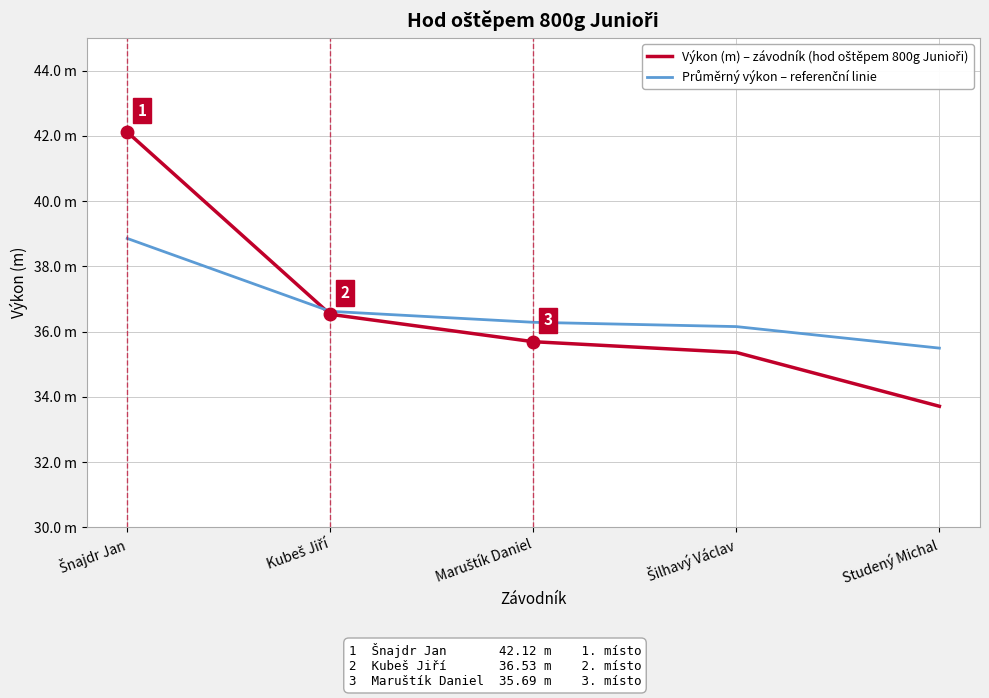

Is the value of Průměrný výkon – referenční linie at Šnajdr Jan greater than the value of Výkon (m) – závodník (hod oštěpem 800g Junioři) at Šnajdr Jan?

No